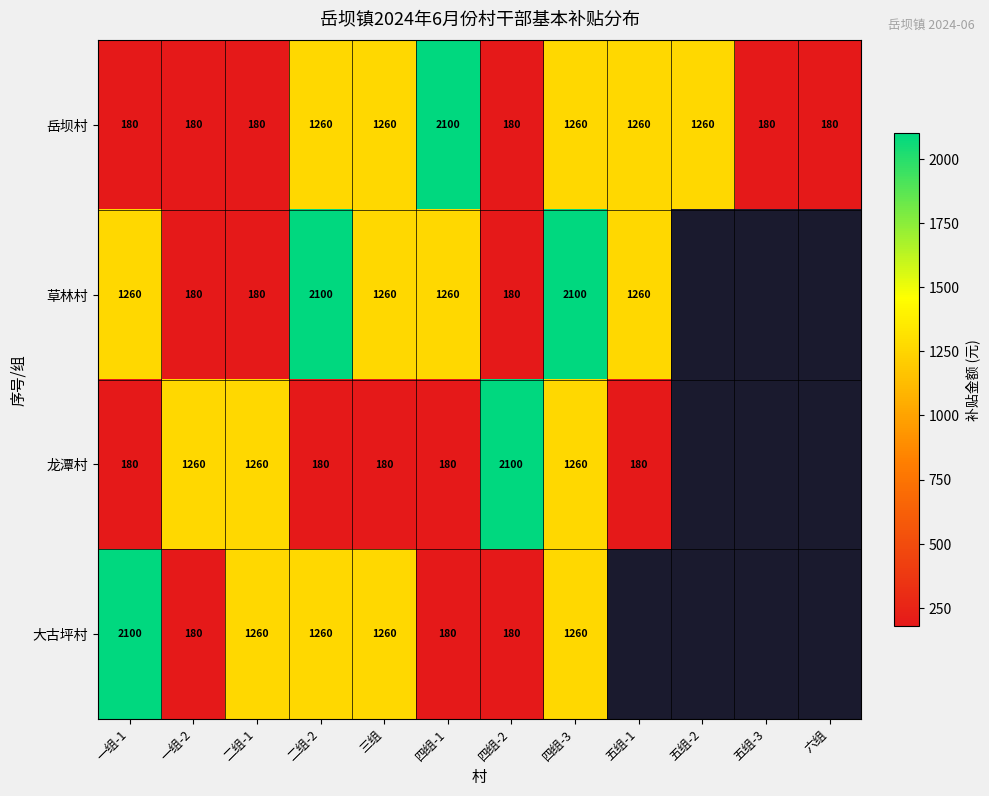

The value of 岳坝村 at 三组 is 1260. True or false?

True